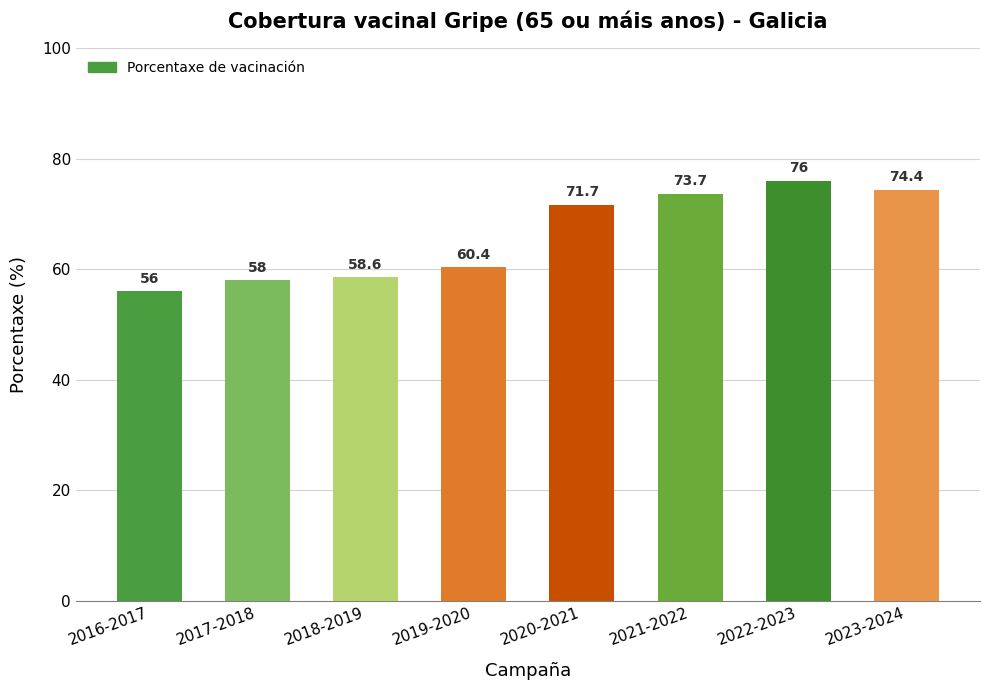

What is the change in value from 2019-2020 to 2021-2022?

+13.3